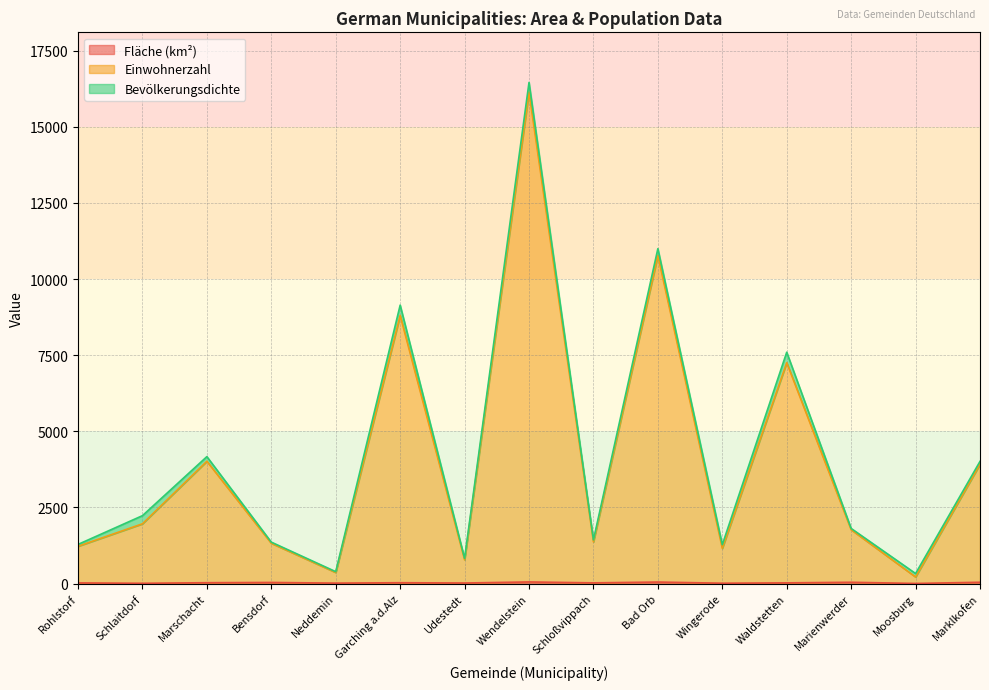

At which category is the sum across all series the highest?

Wendelstein